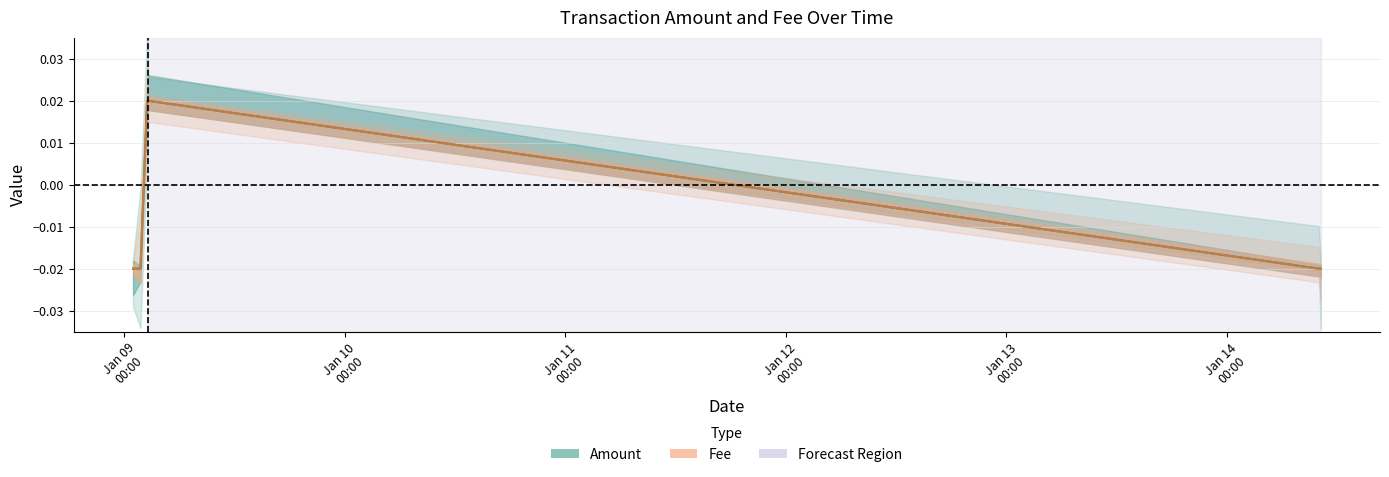

Rank the series by their average value, from lowest to highest.

Fee (Line), Amount (Line)